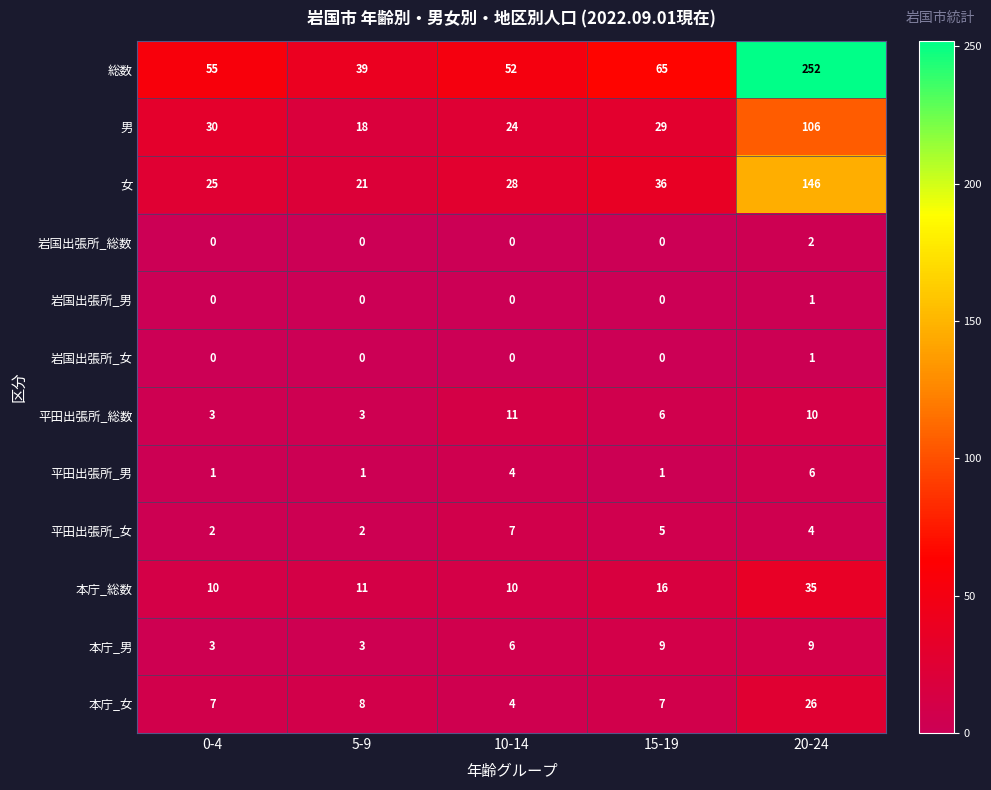

How many distinct data groups are displayed?

12